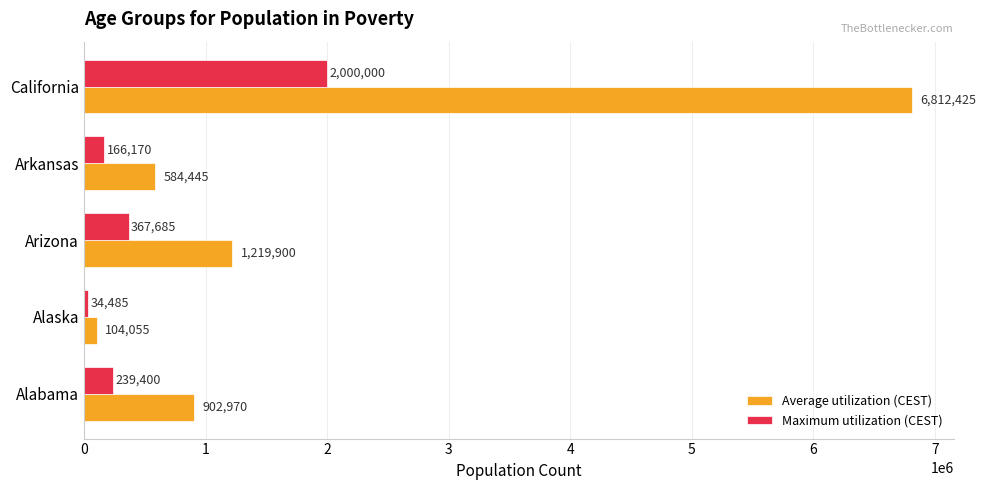

Count the number of data series in this chart.

2